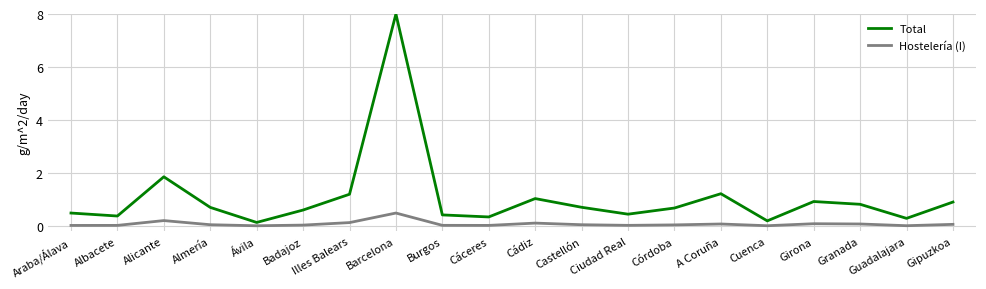

How many lines are shown in the chart?

2